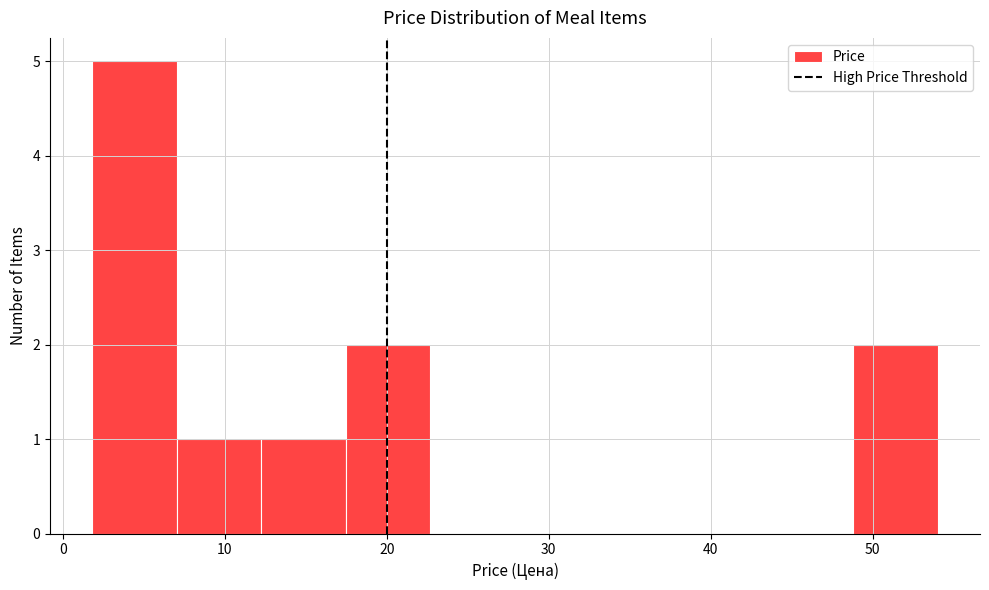

What is the height of the bar covering 17 to 23 on the x-axis? Neither the bar edges nor the heights are printed on the chart, so give them approximately, as read against the axes.

2